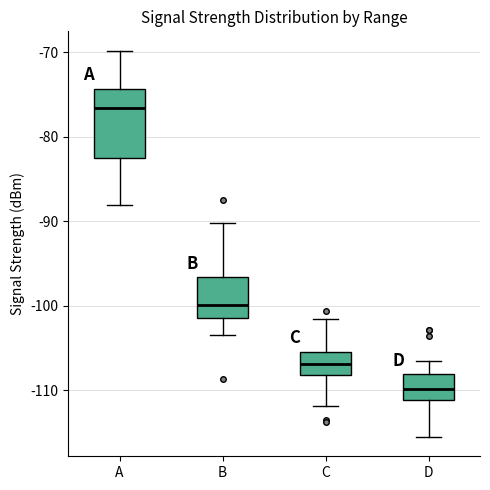

Reading left to right, read every box against the y-axis: the position of its median line, the range the box covers, and the ends of its whiskers. The values are not printed on the chart, so give them approximately, as read against the axis.

A: median -77, box -82 to -74, whiskers -88 to -70
B: median -100, box -101 to -97, whiskers -103 to -90
C: median -107, box -108 to -105, whiskers -112 to -101
D: median -110, box -111 to -108, whiskers -115 to -106